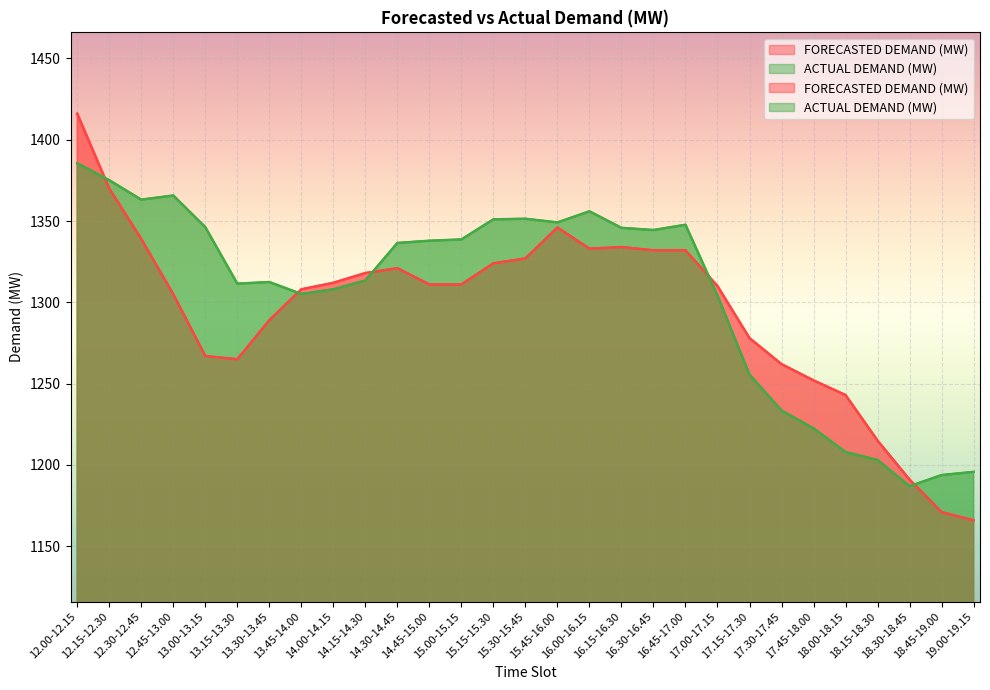

What is the average value of the ACTUAL DEMAND (MW) series?

1305.1